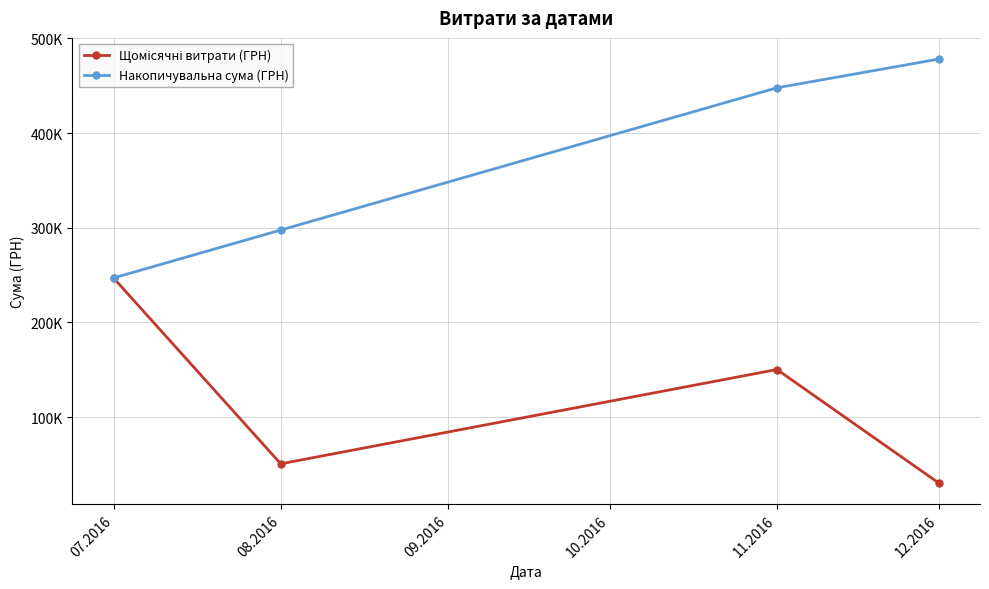

Does the chart have visible grid lines?

Yes